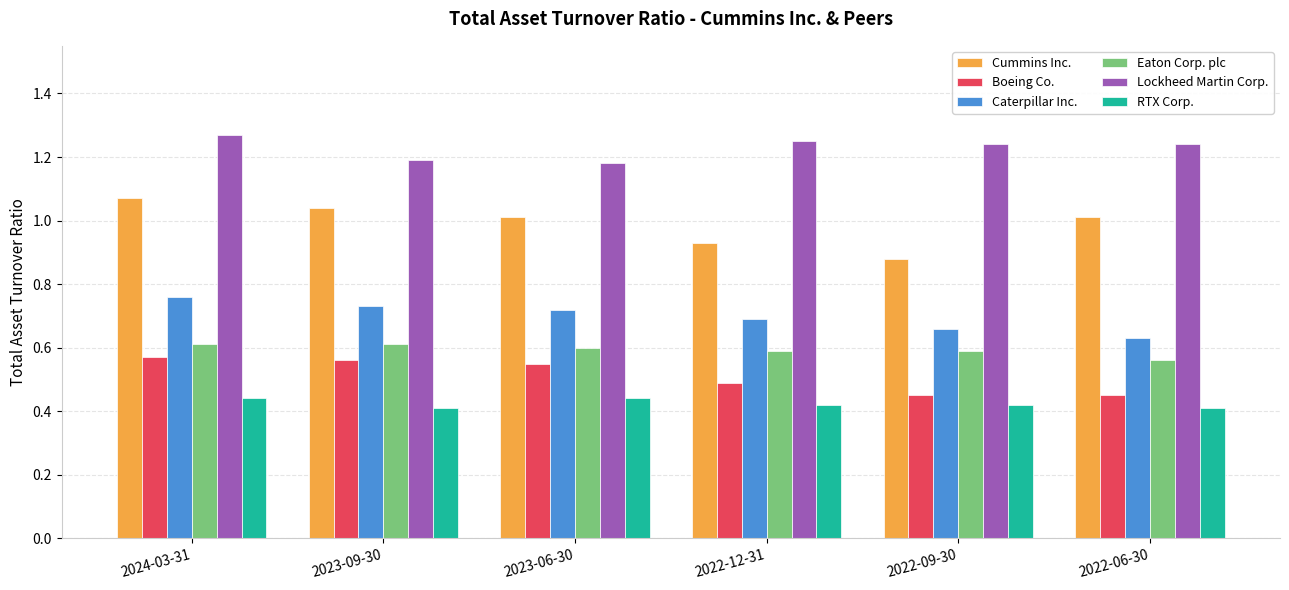

Is it true that Caterpillar Inc. equals 0.7 at 2022-12-31?

True